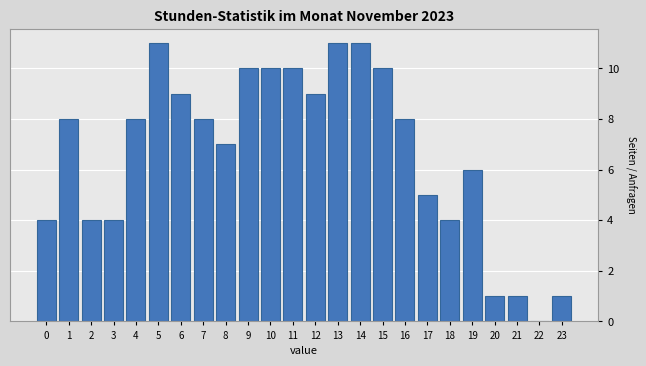

Reading right to left, list all the values displayed in this chart.

23=1	22=0	21=1	20=1	19=6	18=4	17=5	16=8	15=10	14=11	13=11	12=9	11=10	10=10	9=10	8=7	7=8	6=9	5=11	4=8	3=4	2=4	1=8	0=4